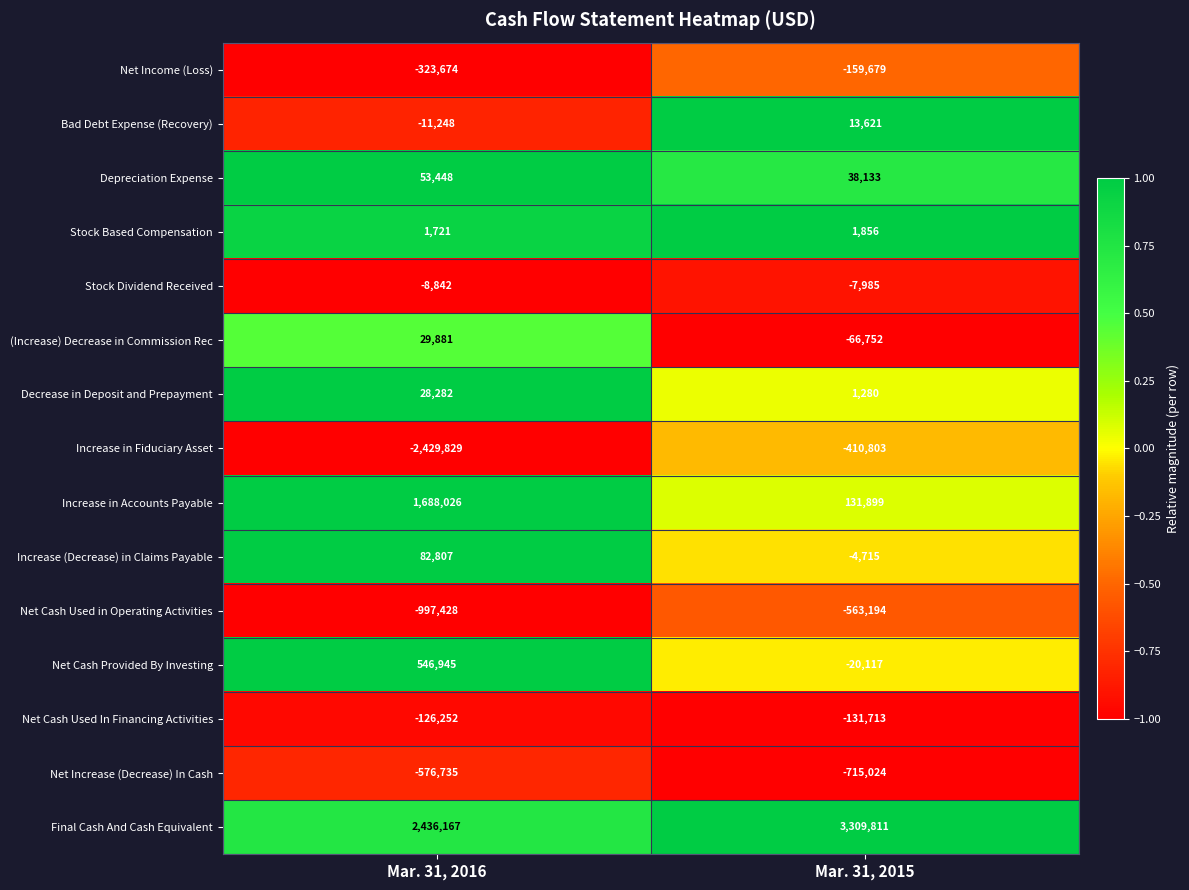

At which category does the chart reach its peak across all series?

Mar. 31, 2015